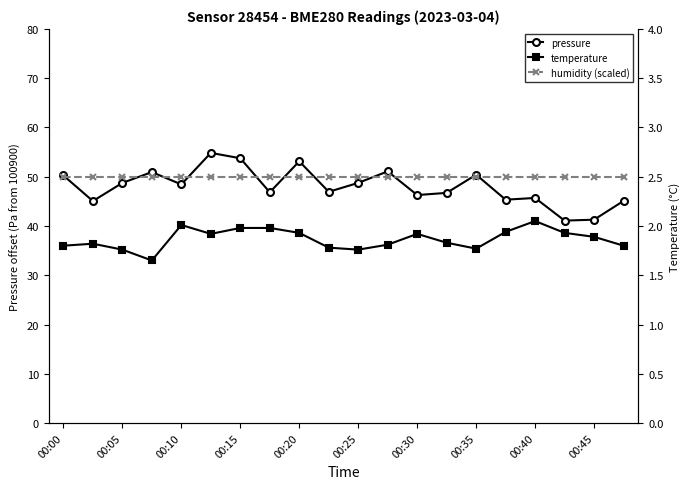

How many data points does each series have?

20